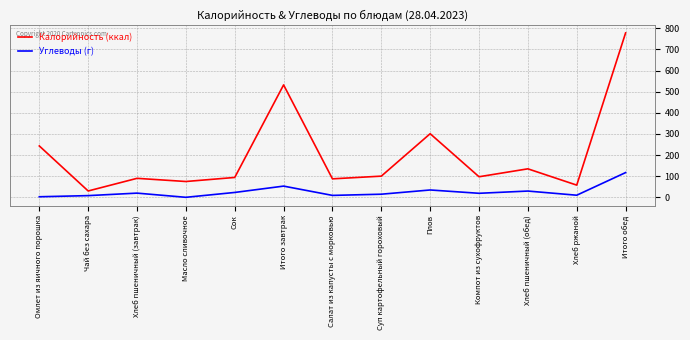

How many series are shown in this chart?

2